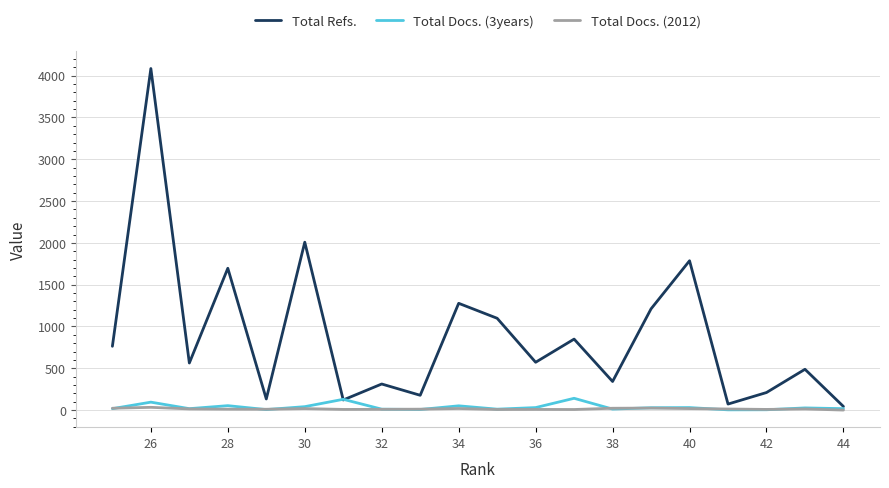

The value of Total Docs. (2012) at 44 is 0. True or false?

True